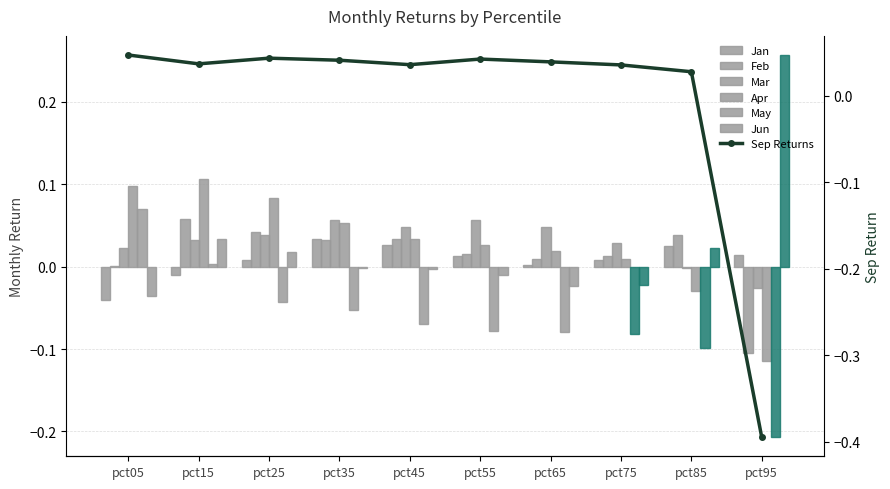

How many bars are there in total?

60